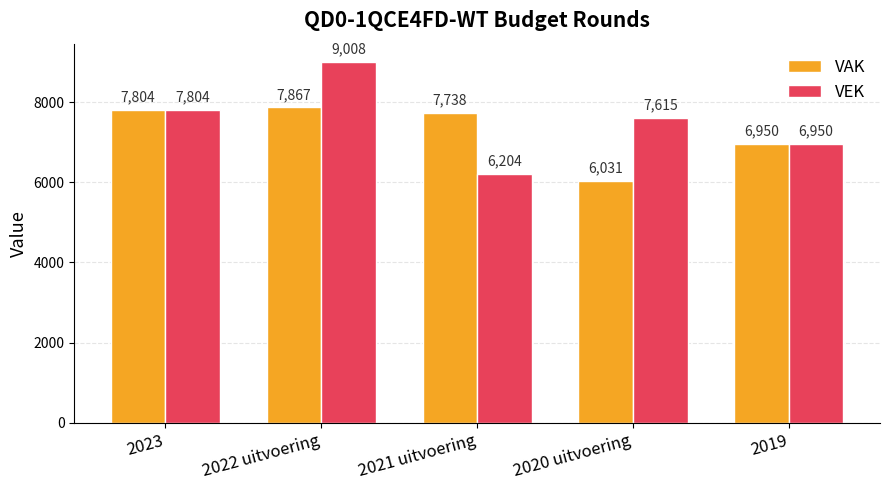

Rank the series by their average value, from highest to lowest.

VEK, VAK